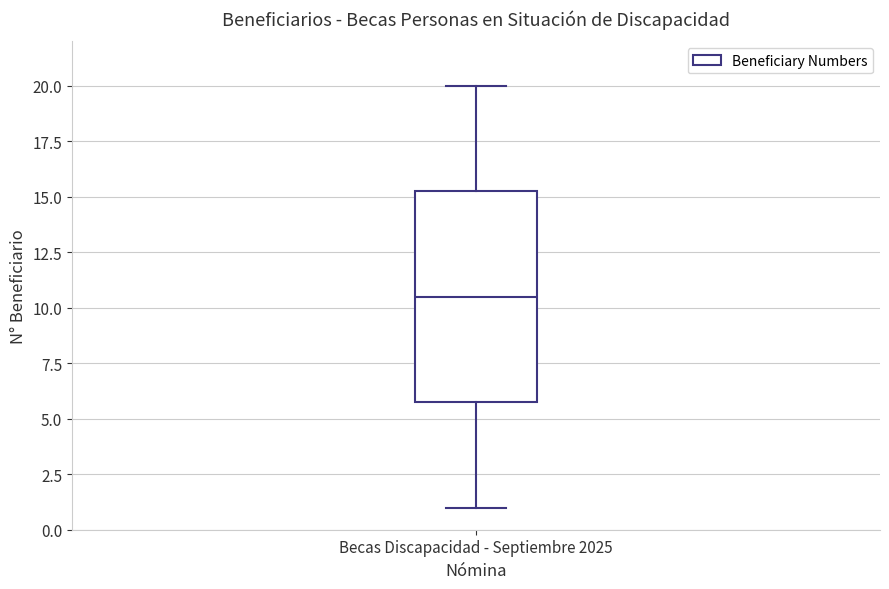

Transcribe this box plot: give where the median line is, the range the box spans, and where the two whiskers end, as read against the y-axis. The values are not printed on the chart, so give them approximately, as read against the axis.

median 10.5, box 6.0 to 15.5, whiskers 1.0 to 20.0